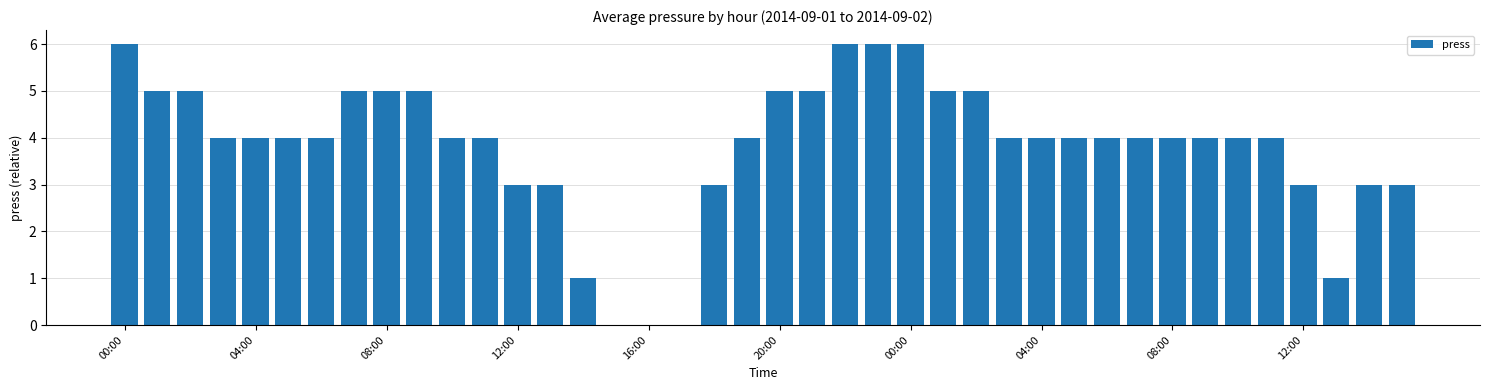

What is the sum of all values?

153